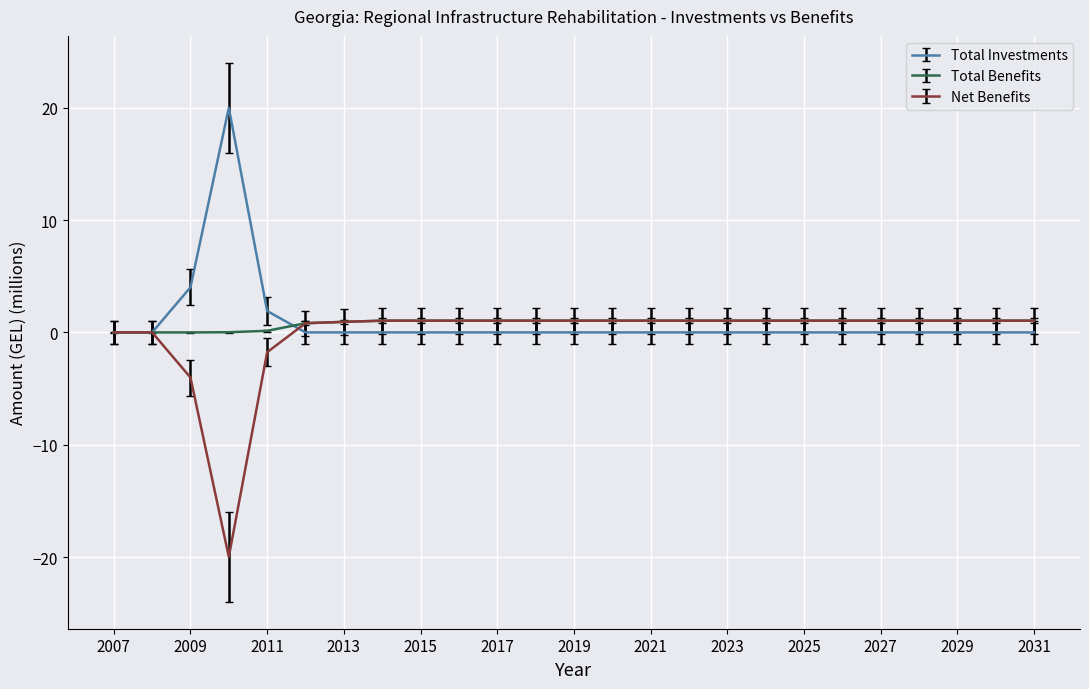

What is the minimum value shown in the chart?

-20.0